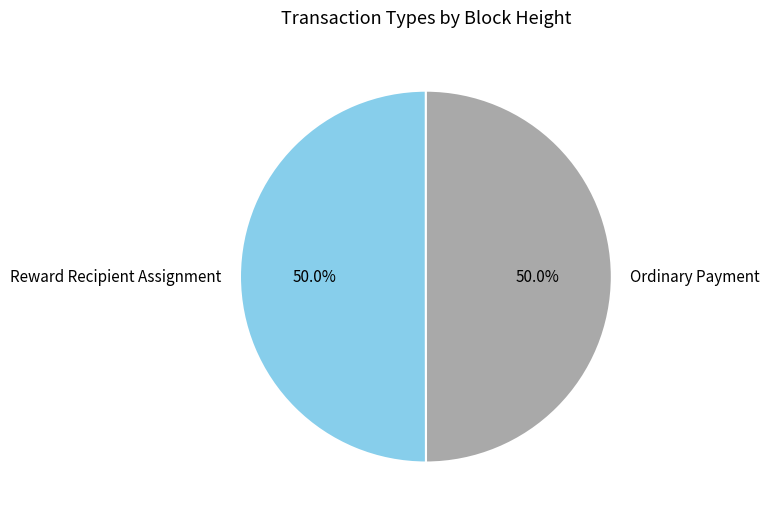

Approximately how many times larger is the value at Reward Recipient Assignment compared to Ordinary Payment?

1.0